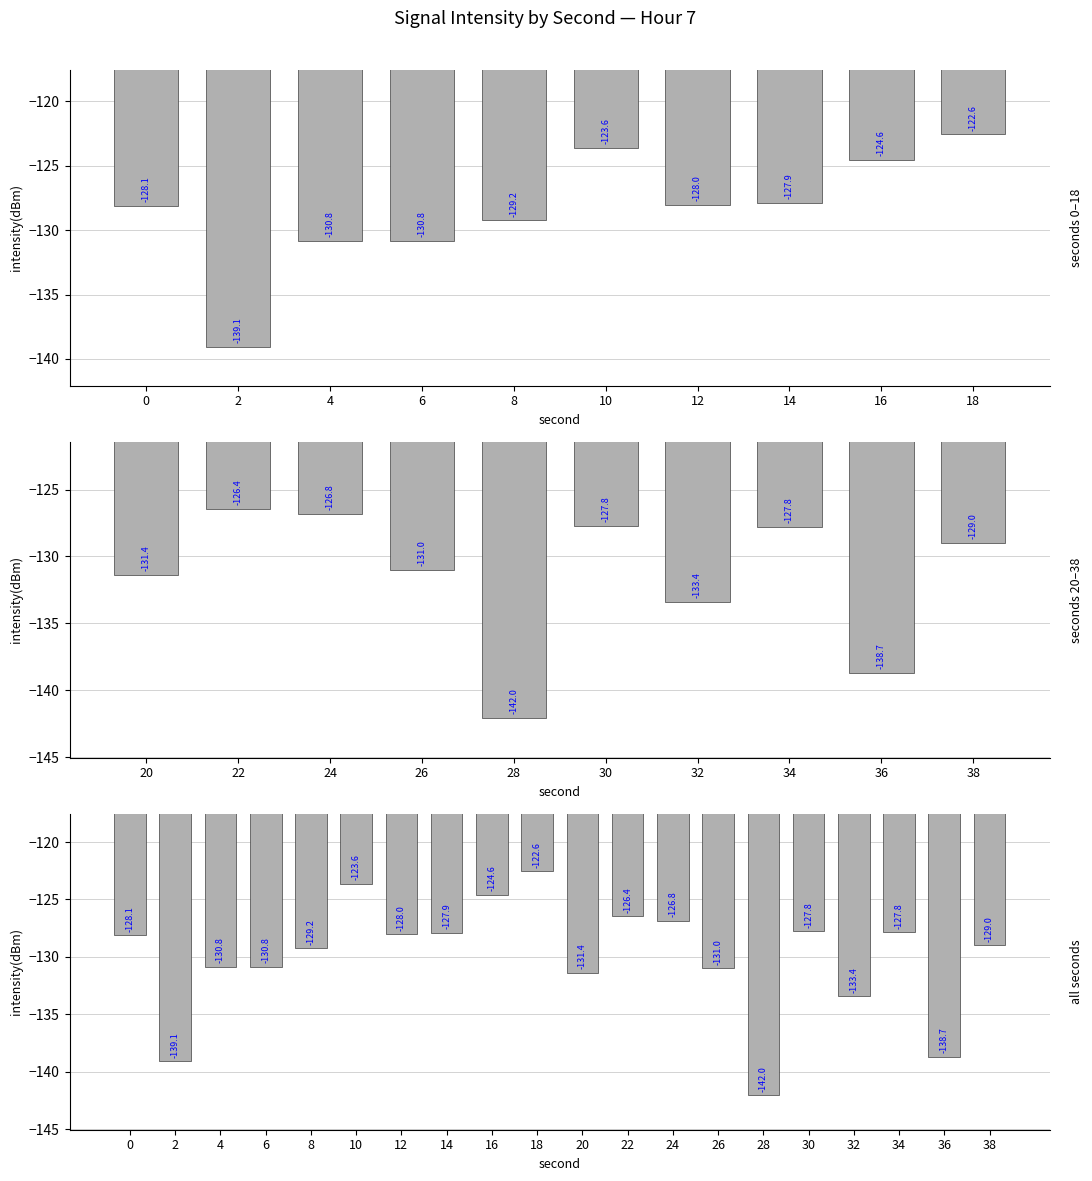

What is the difference between the maximum and minimum values?

19.5